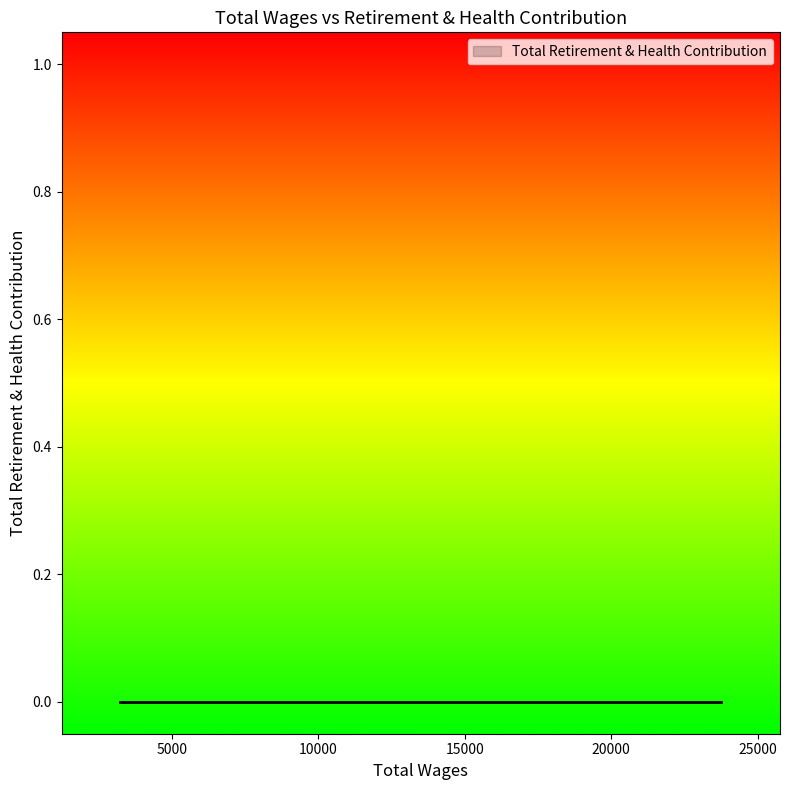

What is the approximate value of Total Wages at 3243, to the nearest 100?

3200